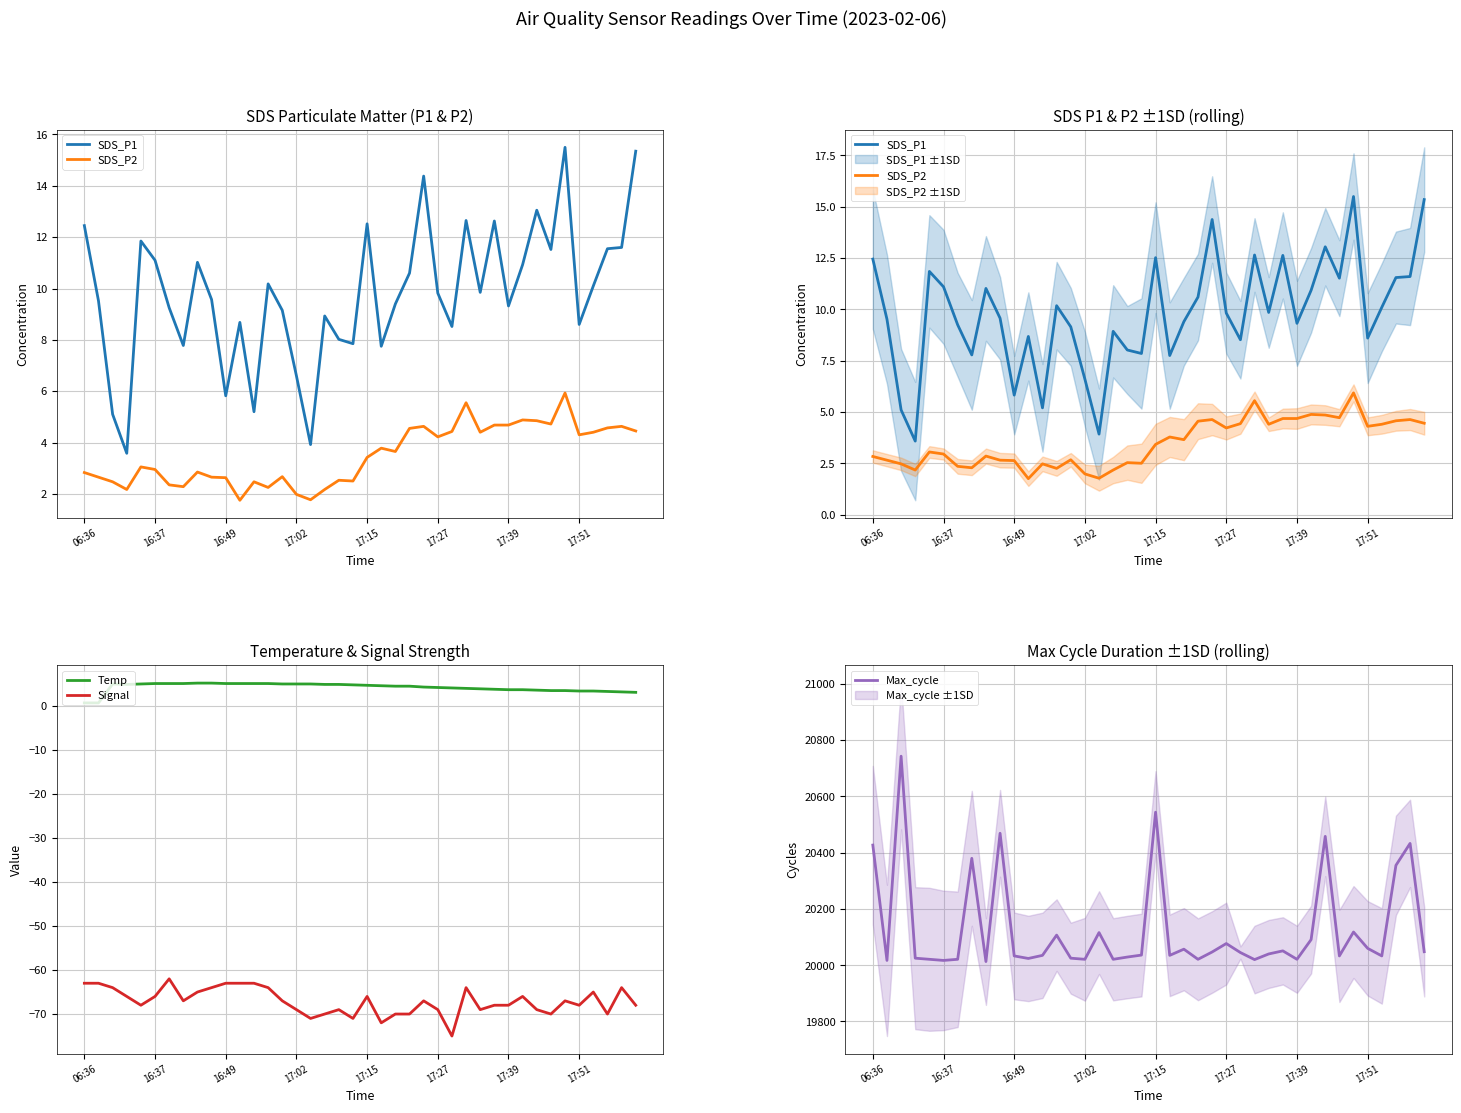

List the series in order of their peak value, lowest first.

Signal, Temp, SDS_P2, SDS_P1, Max_cycle